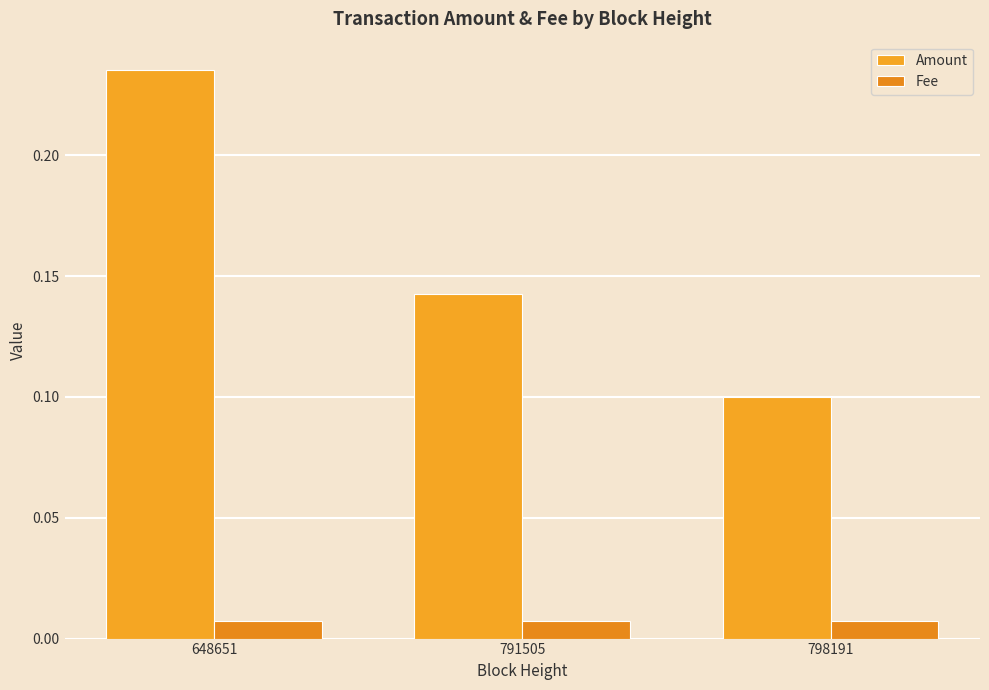

Reading left to right, what are all the values shown in this chart?

Amount: 648651=0.2	791505=0.1	798191=0.1
Fee: 648651=0.0	791505=0.0	798191=0.0